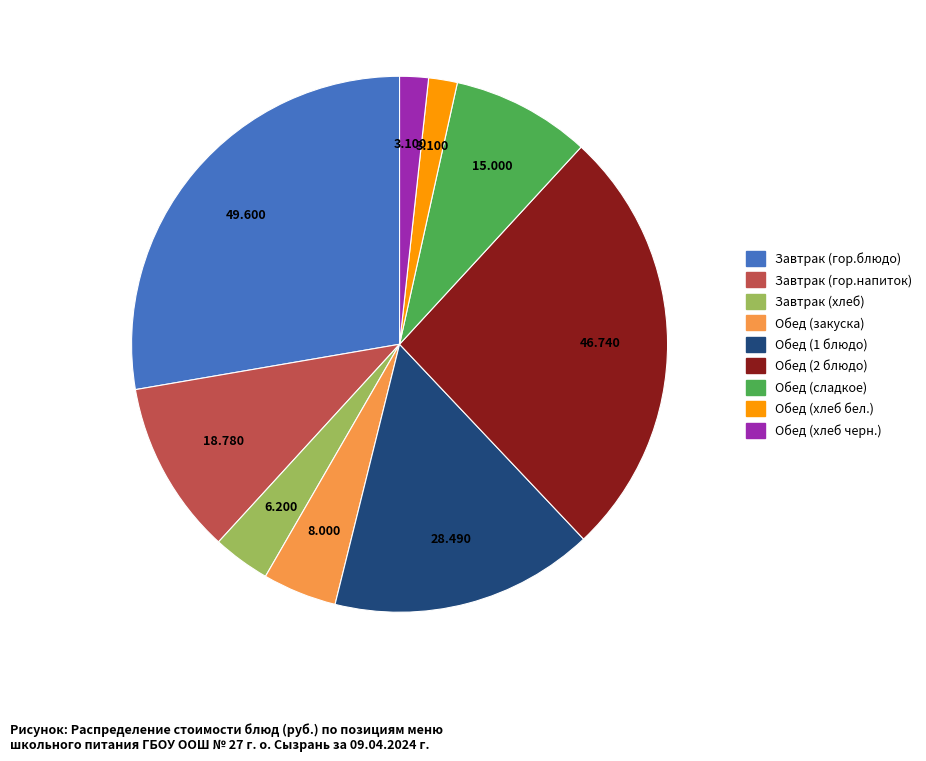

Which slice is the largest?

Завтрак (гор.блюдо)